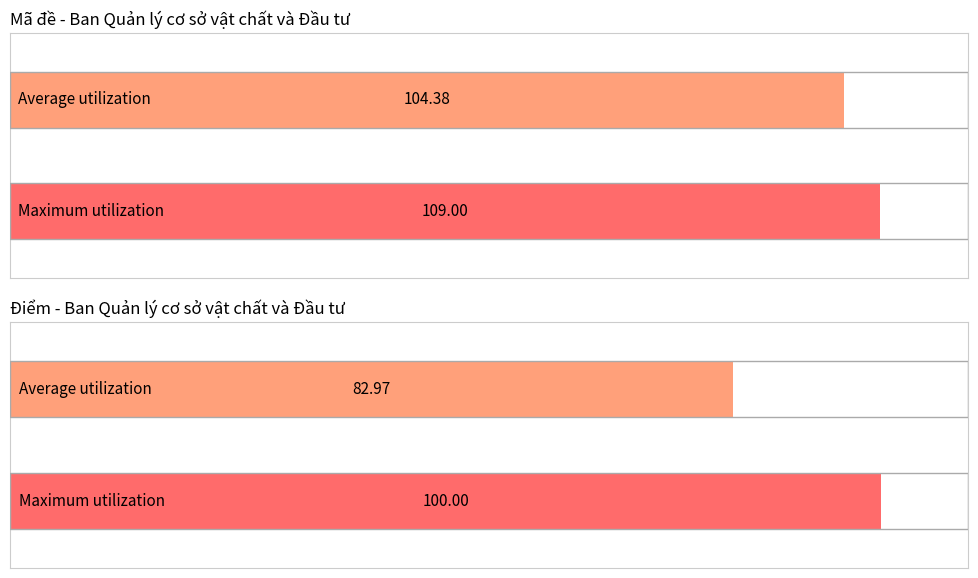

Which series has the largest range (max minus min)?

Điểm